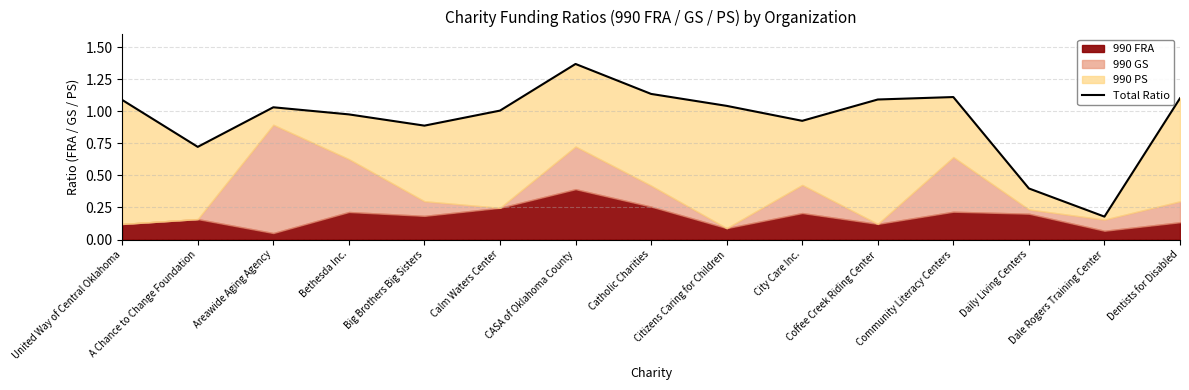

How many points are lower than both their immediate neighbors (excluding endpoints)?

4